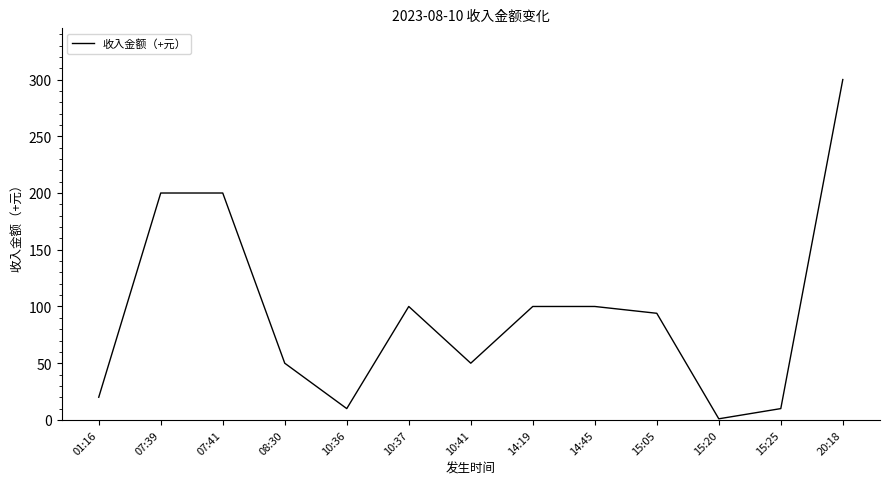

The chart shows a value of 200 at 07:41. True or false?

True